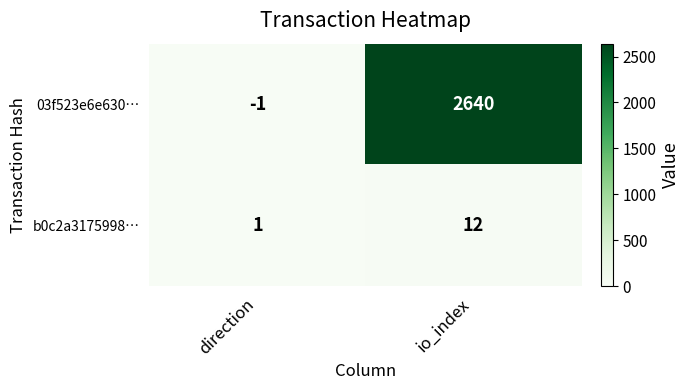

Rank the categories by b0c2a3175998… value from lowest to highest.

direction, io_index